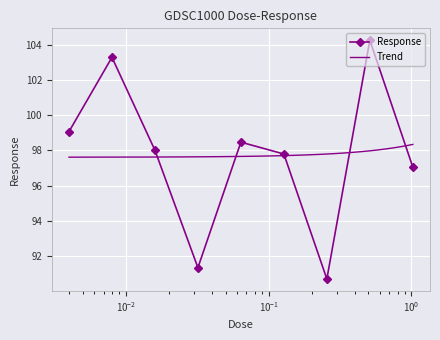

Reading left to right, list all the values displayed in this chart.

99.1	103.3	98.0	91.4	98.5	97.8	90.7	104.2	97.1